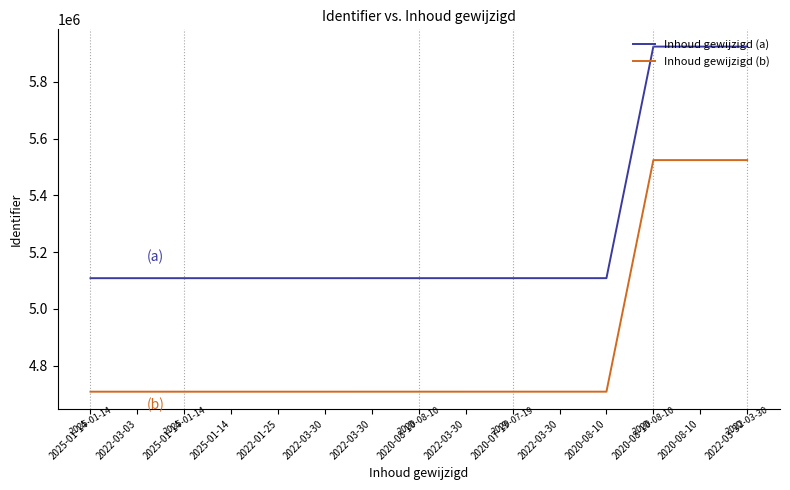

How many lines are shown in the chart?

2